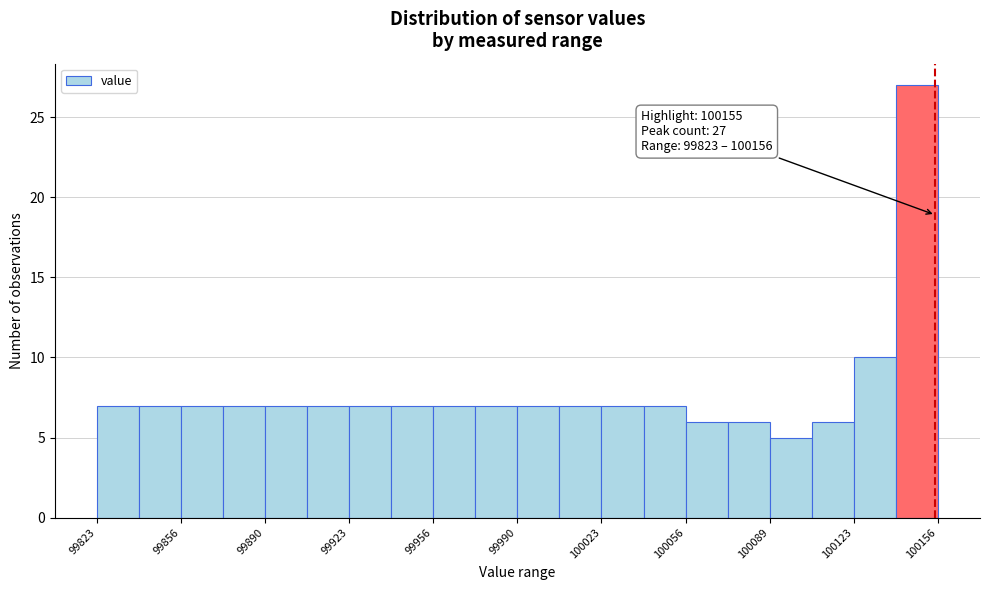

Read against the x-axis, roughly where is the centre of the tallest bar?

100150